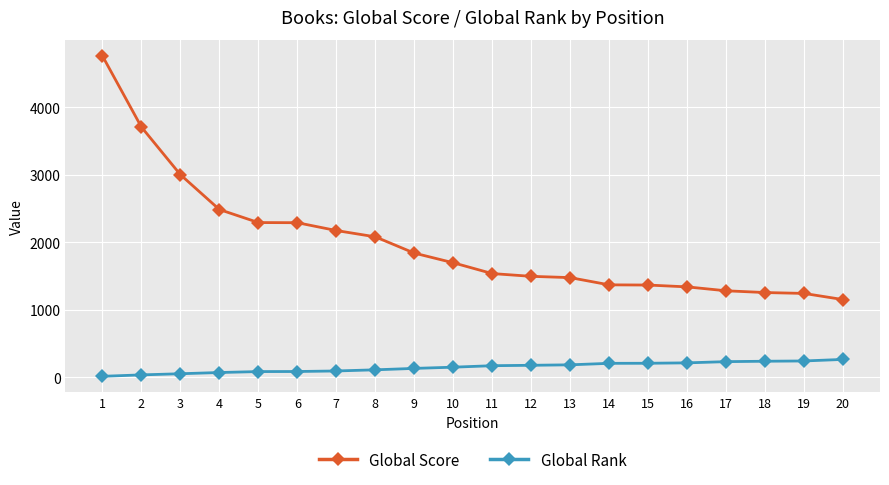

Reading right to left, transcribe all the data shown in this chart.

Global Score: 1153	1244	1257	1283	1341	1368	1371	1478	1497	1538	1698	1841	2082	2175	2291	2293	2486	3002	3707	4760
Global Rank: 267	244	240	234	216	210	209	187	180	174	152	134	113	96	88	87	73	55	38	17